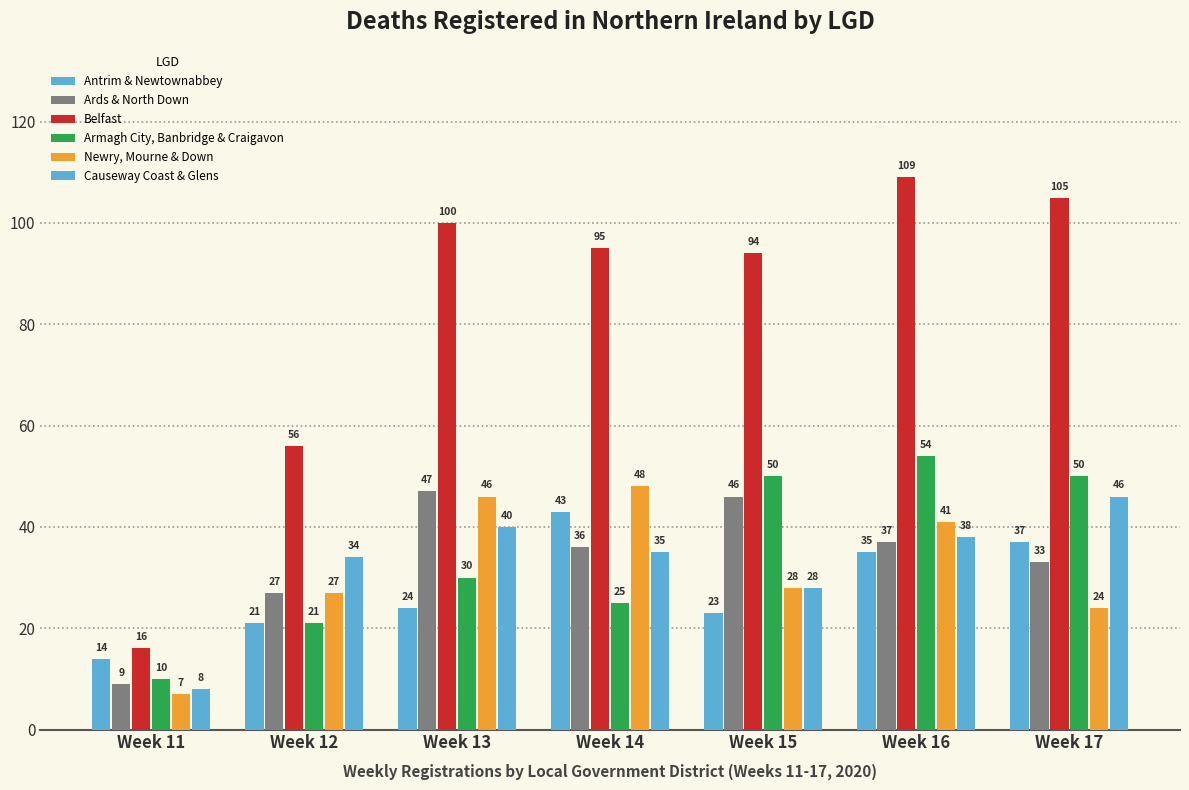

How many values in the Antrim & Newtownabbey series are below 24?

3